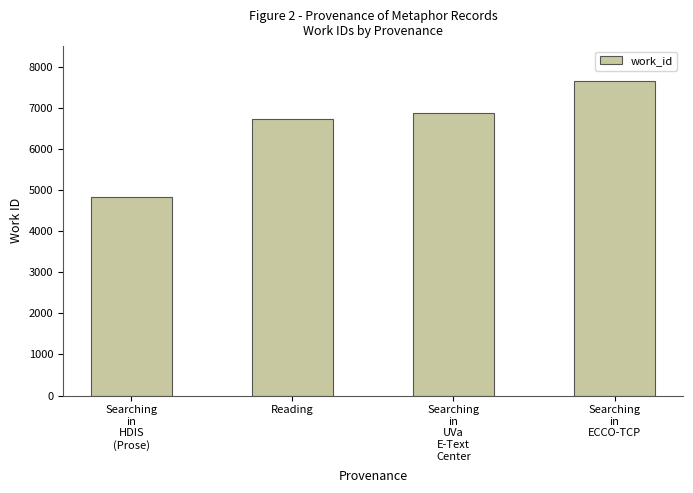

Reading left to right, what are all the values shown in this chart?

Searching
in
HDIS
(Prose)=4821	Reading=6727	Searching
in
UVa
E-Text
Center=6868	Searching
in
ECCO-TCP=7648